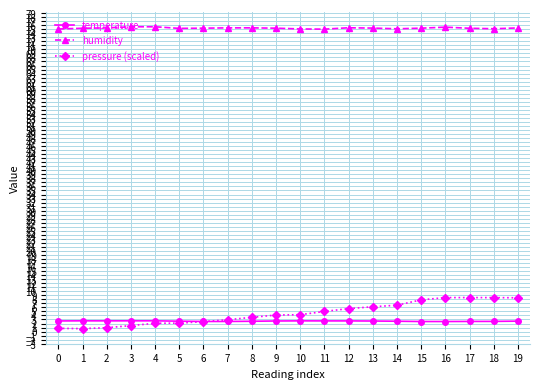

Rank the series at 16 from lowest to highest value.

temperature, pressure (scaled), humidity